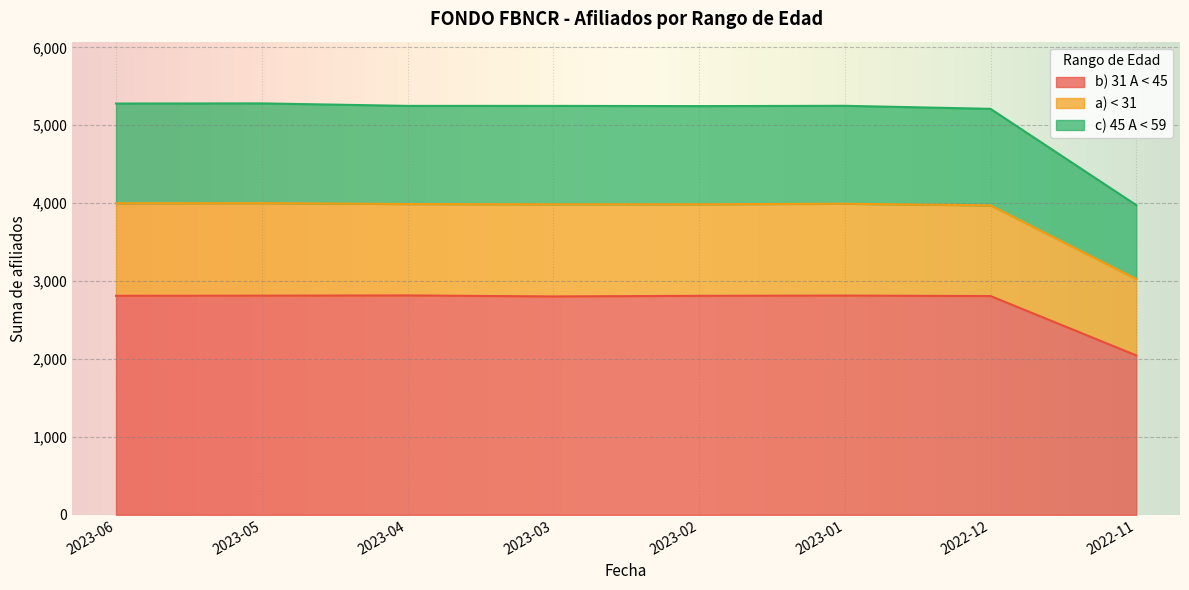

Which category has the lowest value in the b) 31 A < 45 series?

2022-11